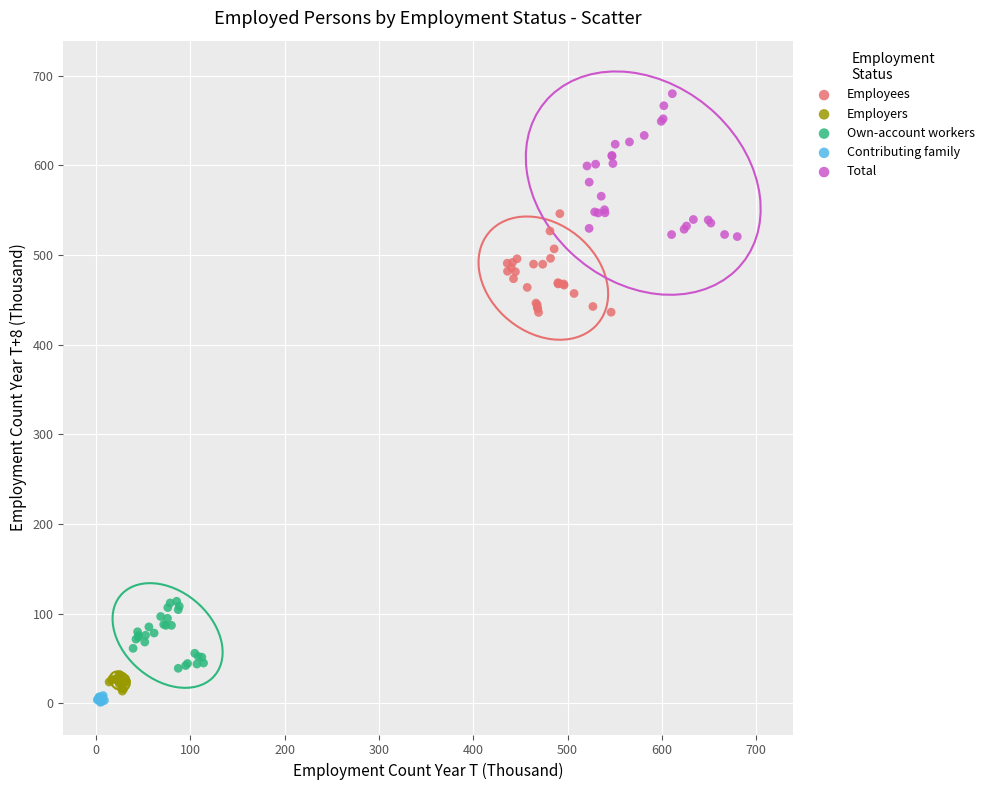

Which series reaches the maximum Y coordinate?

Total